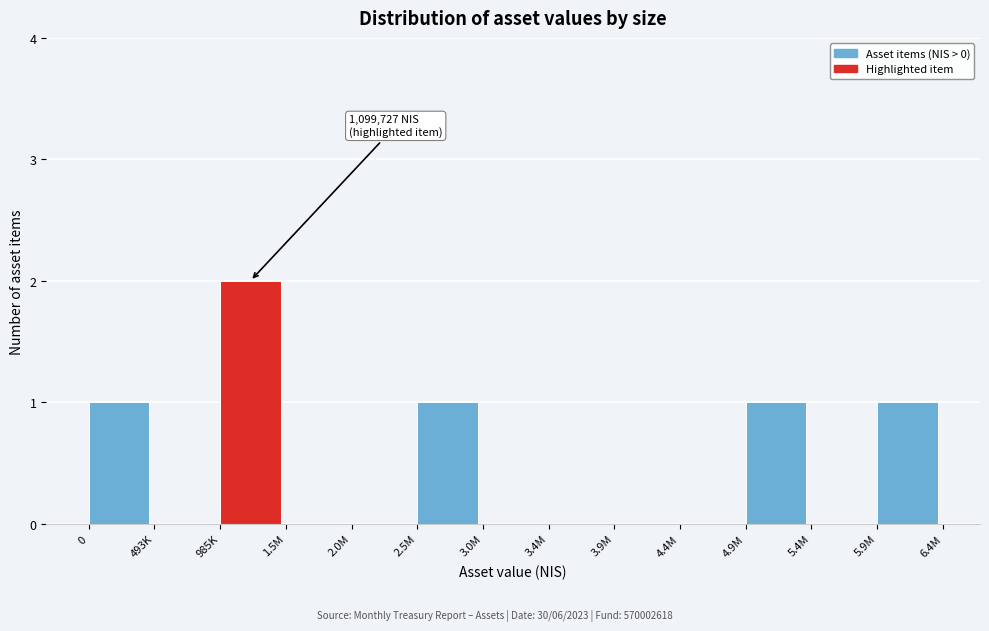

Reading left to right, transcribe all the data shown in this chart.

0=1	493K=0	985K=2	1.5M=0	2.0M=0	2.5M=1	3.0M=0	3.4M=0	3.9M=0	4.4M=0	4.9M=1	5.4M=0	5.9M=1